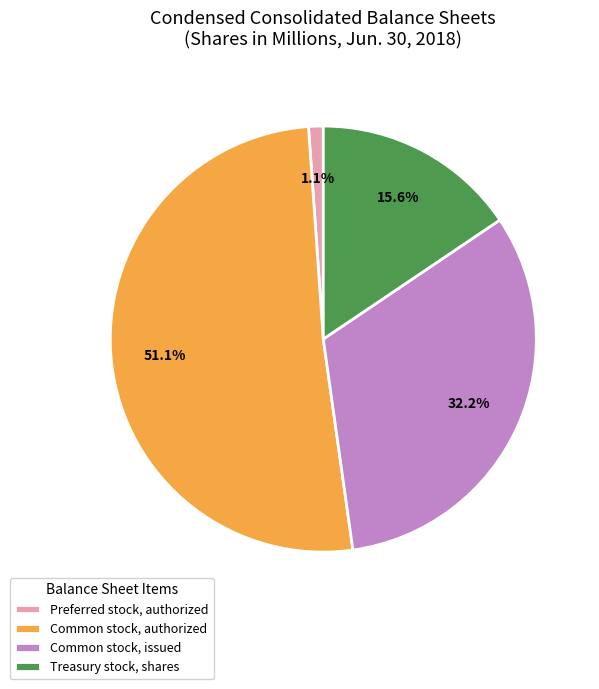

How many slices are in this pie chart?

4